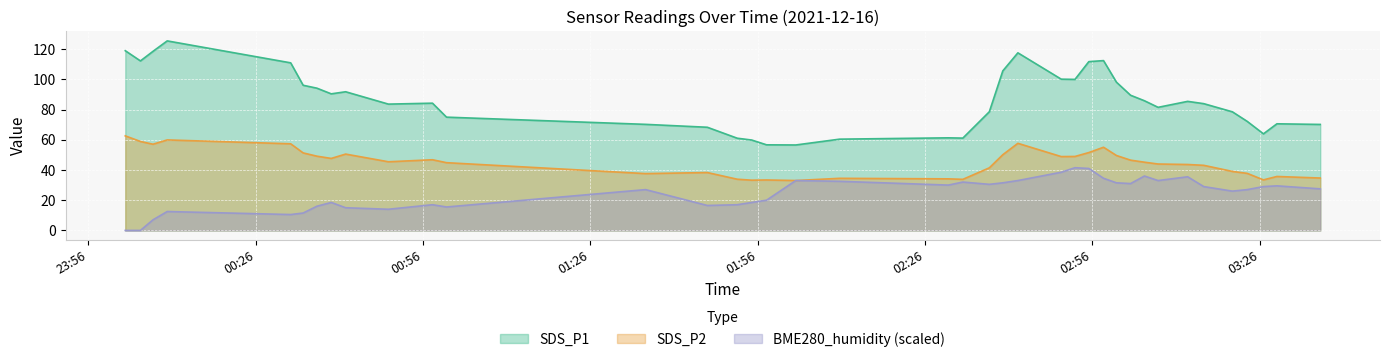

True or false: SDS_P2 and BME280_humidity intersect in this chart.

False